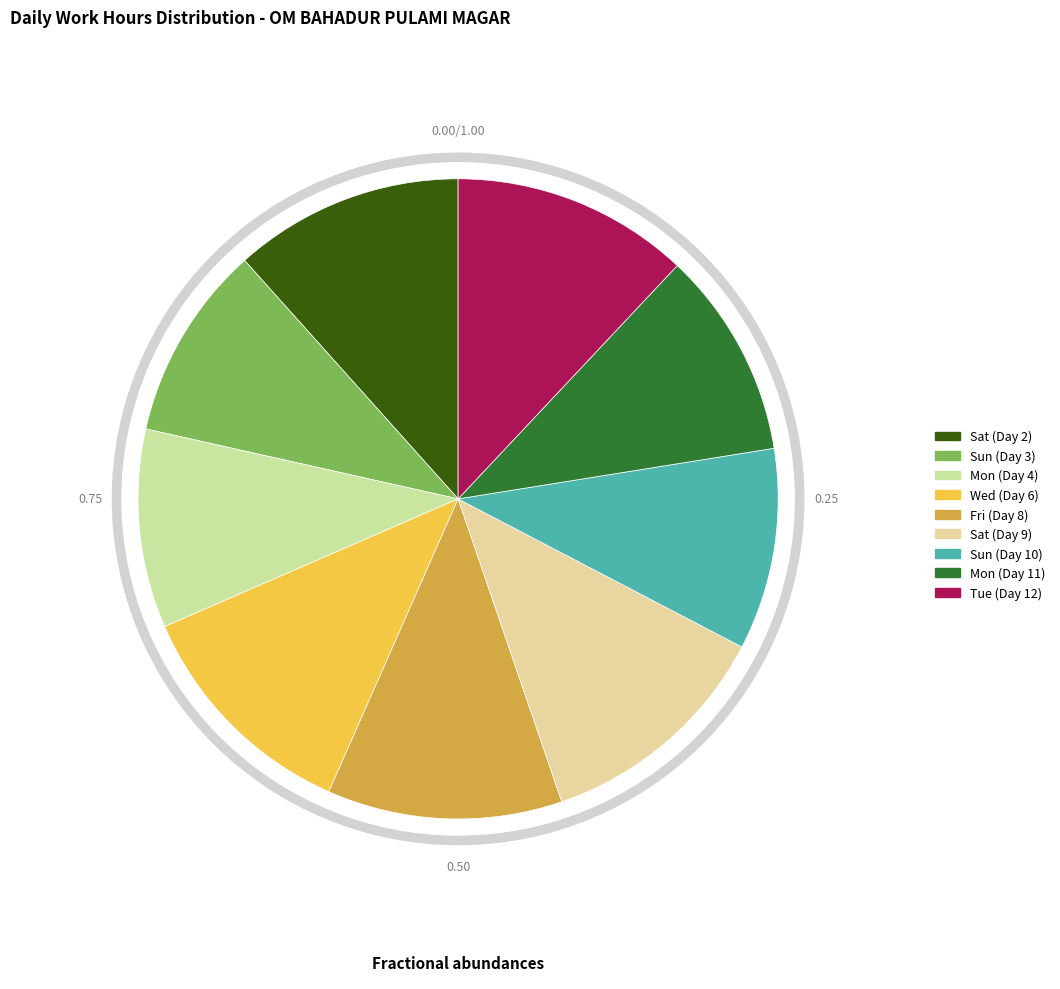

Do Sun (Day 3) and Mon (Day 4) together represent more than half of the pie?

No